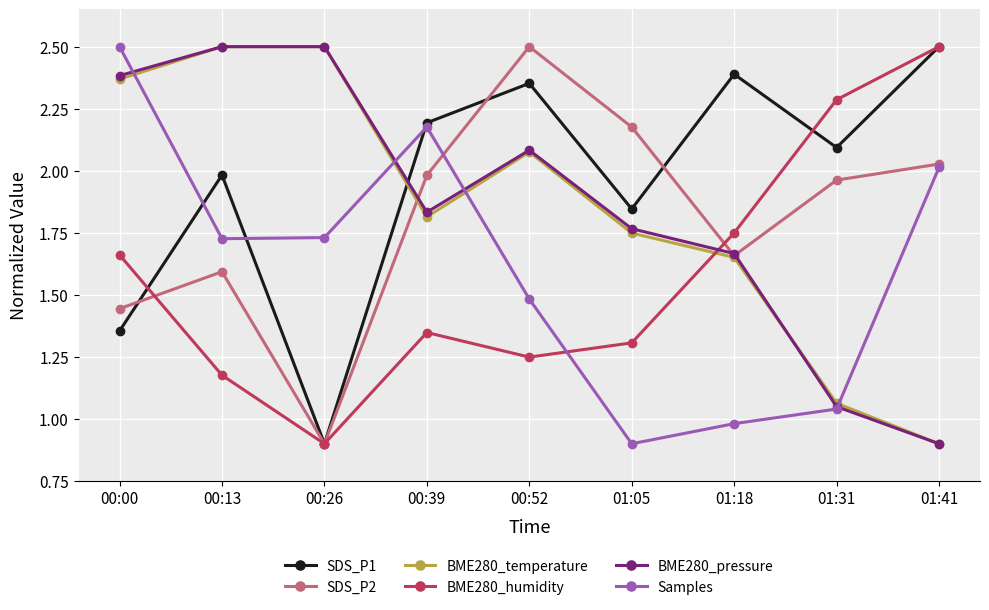

What is the difference between the BME280_temperature values at 01:31 and 01:18?

0.6